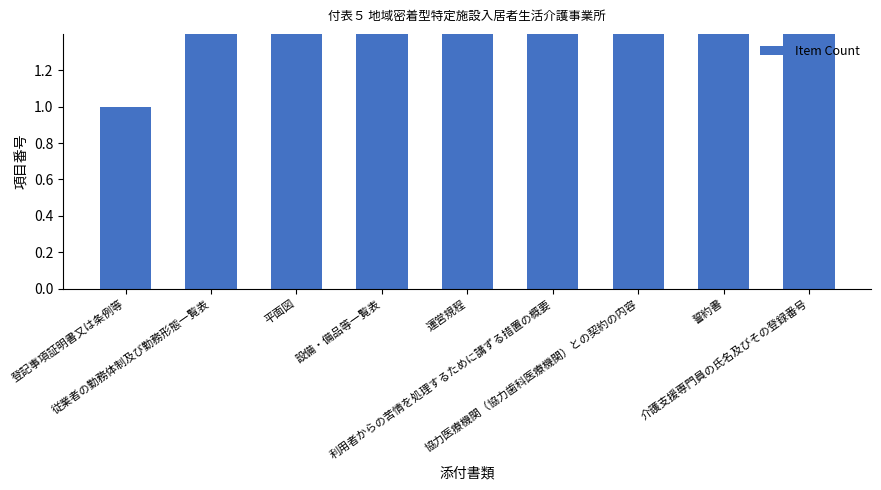

Rank the categories by value from highest to lowest.

介護支援専門員の氏名及びその登録番号, 誓約書, 協力医療機関（協力歯科医療機関）との契約の内容, 利用者からの苦情を処理するために講ずる措置の概要, 運営規程, 設備・備品等一覧表, 平面図, 従業者の勤務体制及び勤務形態一覧表, 登記事項証明書又は条例等